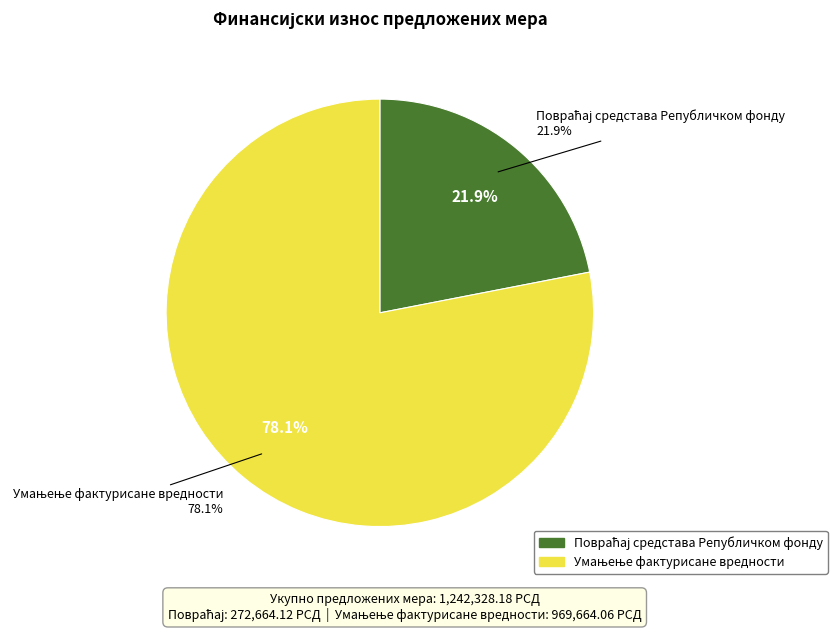

Which category has the biggest portion of the pie?

Умањење фактурисане вредности